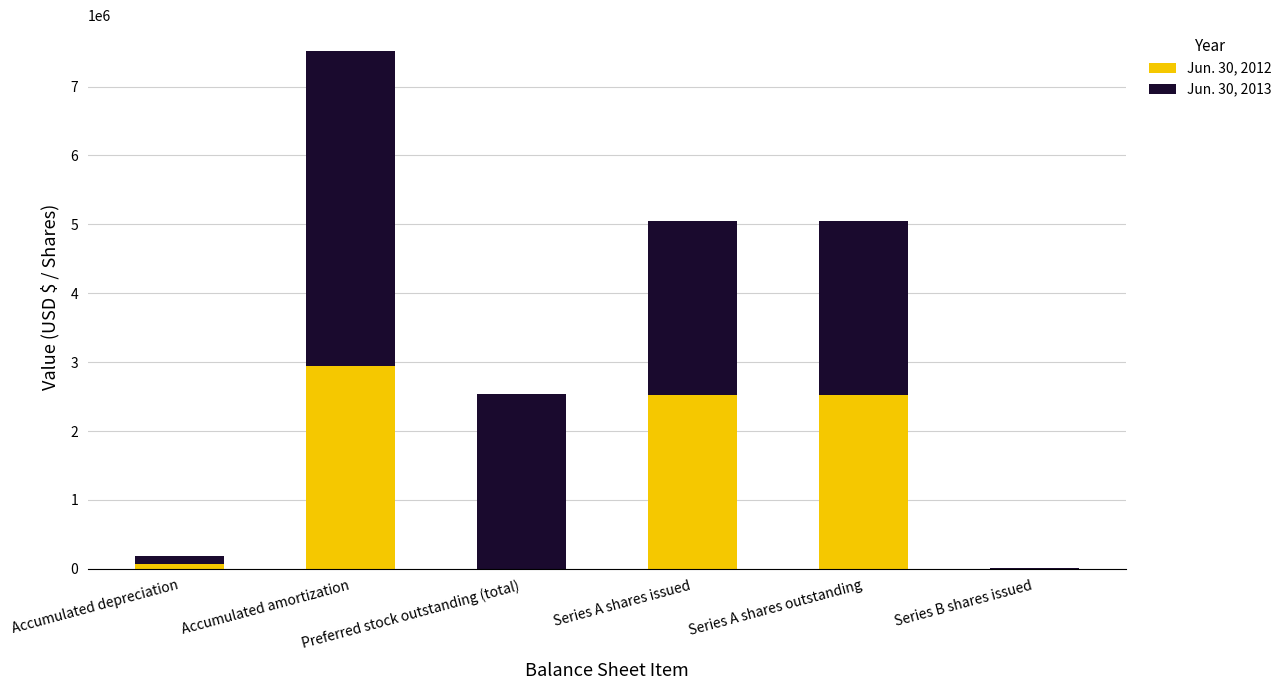

What is the sum of the Jun. 30, 2012 values at Series B shares issued and Series A shares issued?

2524834